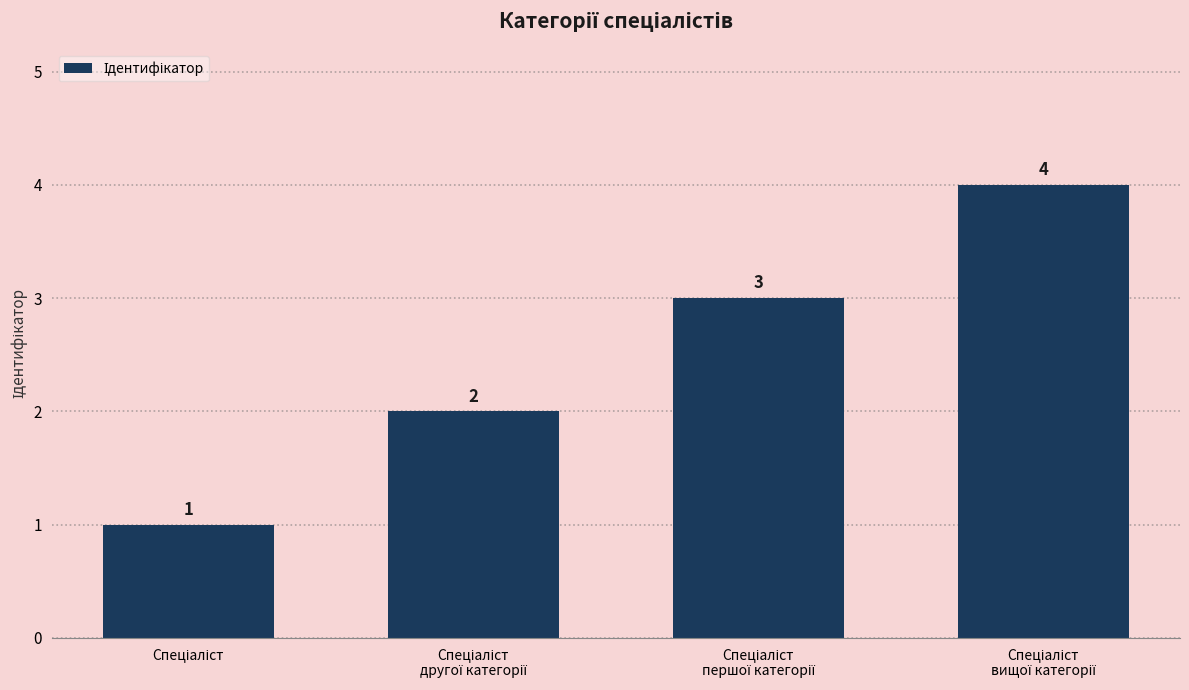

How many data points are less than 3?

2